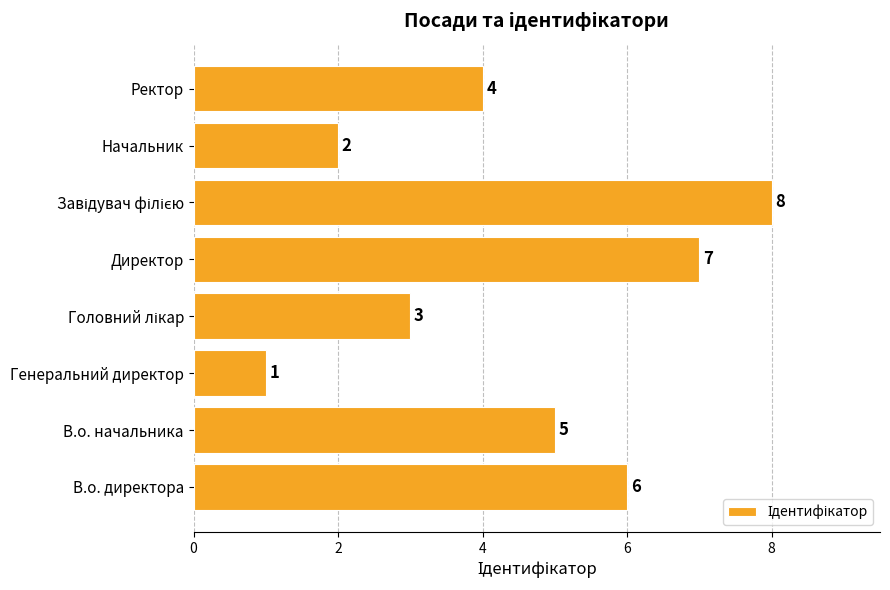

Where is the data nearest to the value 4?

Ректор